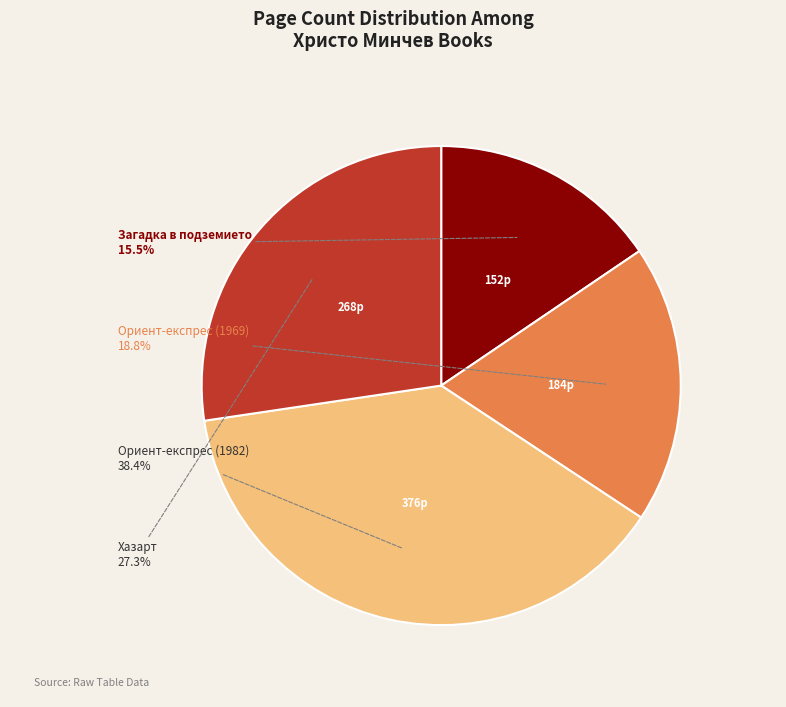

Do Хазарт and Ориент-експрес (1969) together represent more than half of the pie?

No